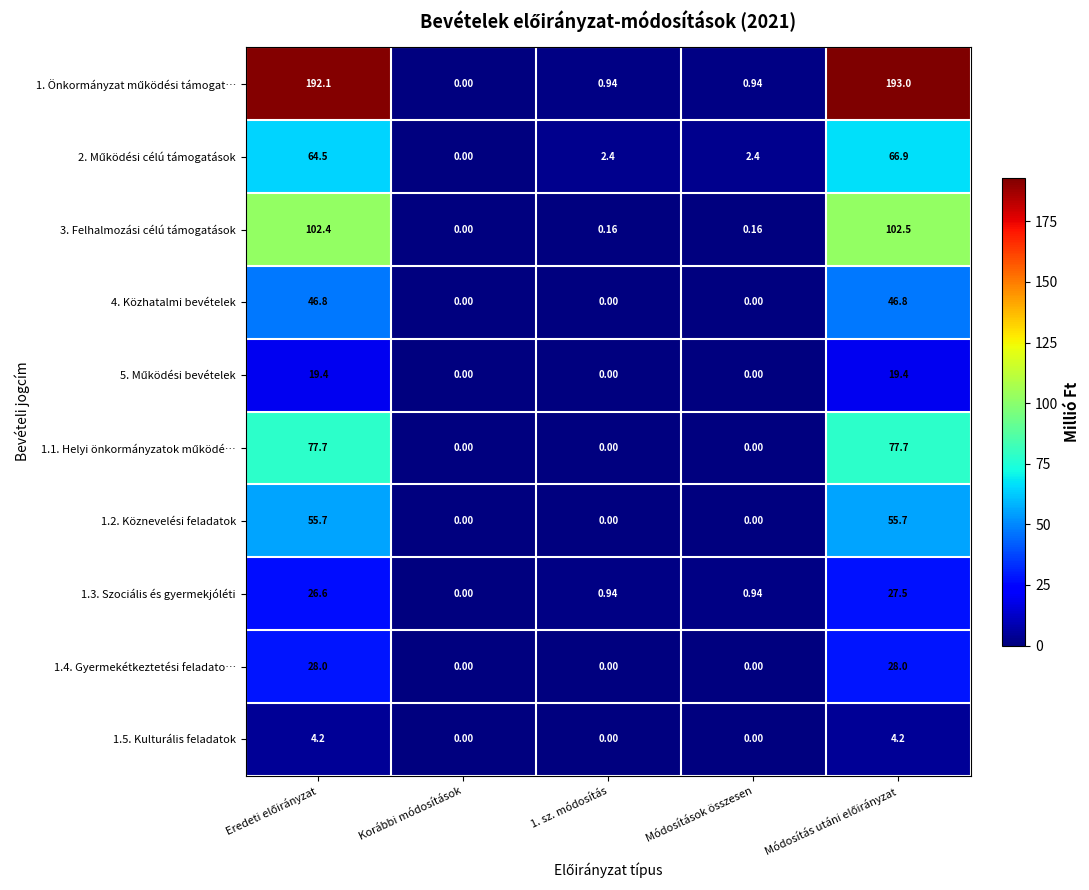

How many values in 1.5. Kulturális feladatok are above zero?

2